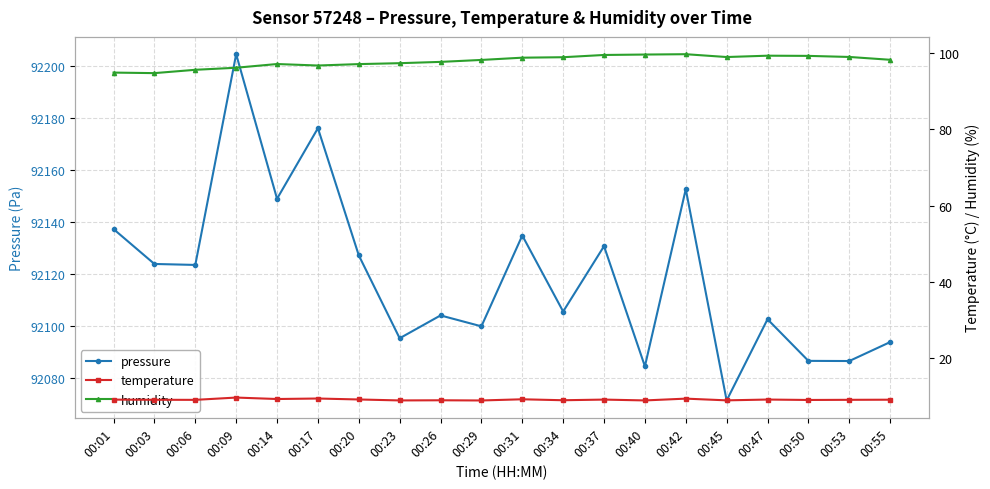

The value of temperature at 00:29 is 9.0. True or false?

True